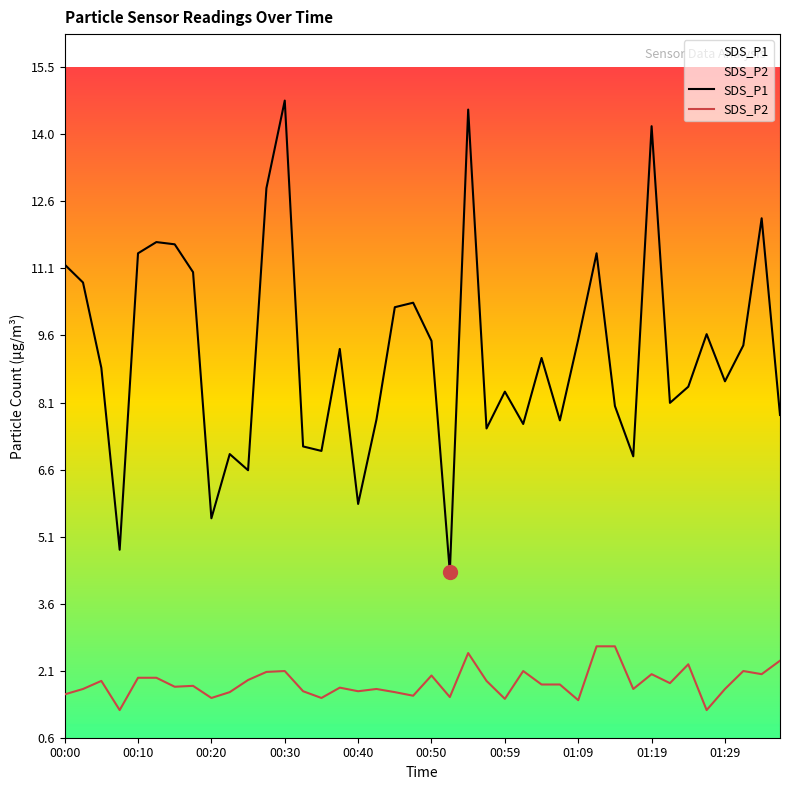

List the series in order of their peak value, lowest first.

SDS_P2, SDS_P1